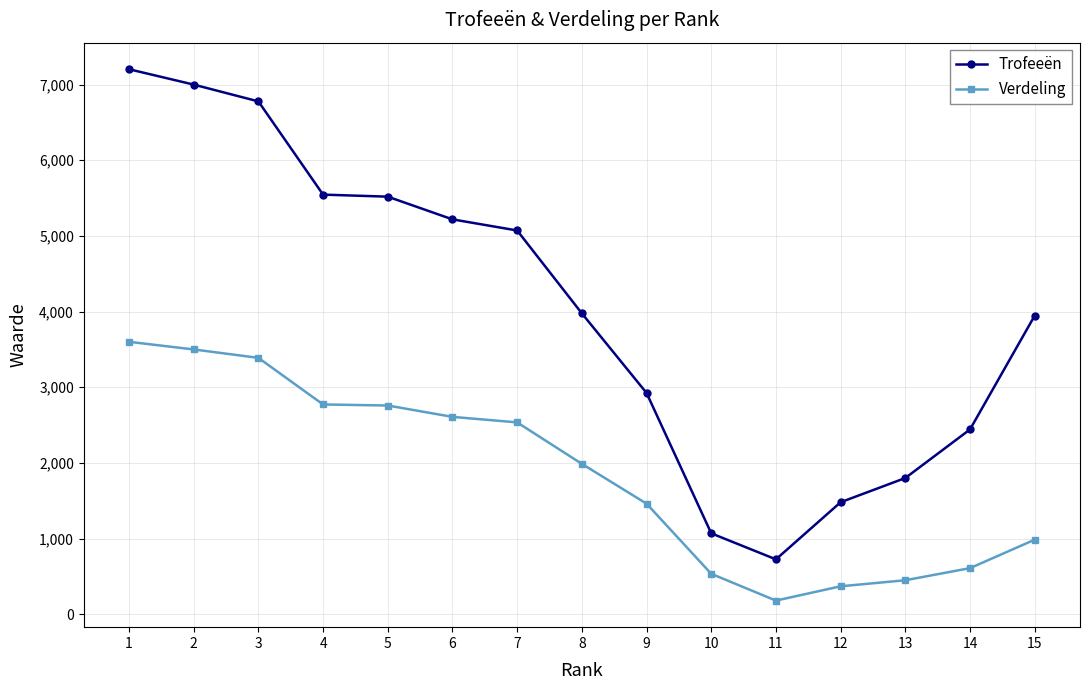

How many values in the Verdeling series are below 1988?

7